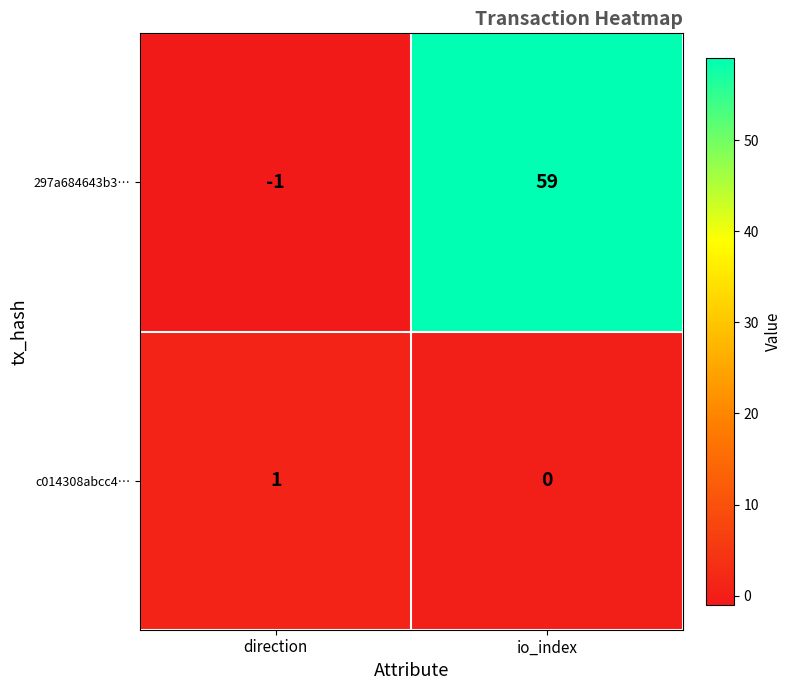

List the series in order of their peak value, highest first.

297a684643b3…, c014308abcc4…